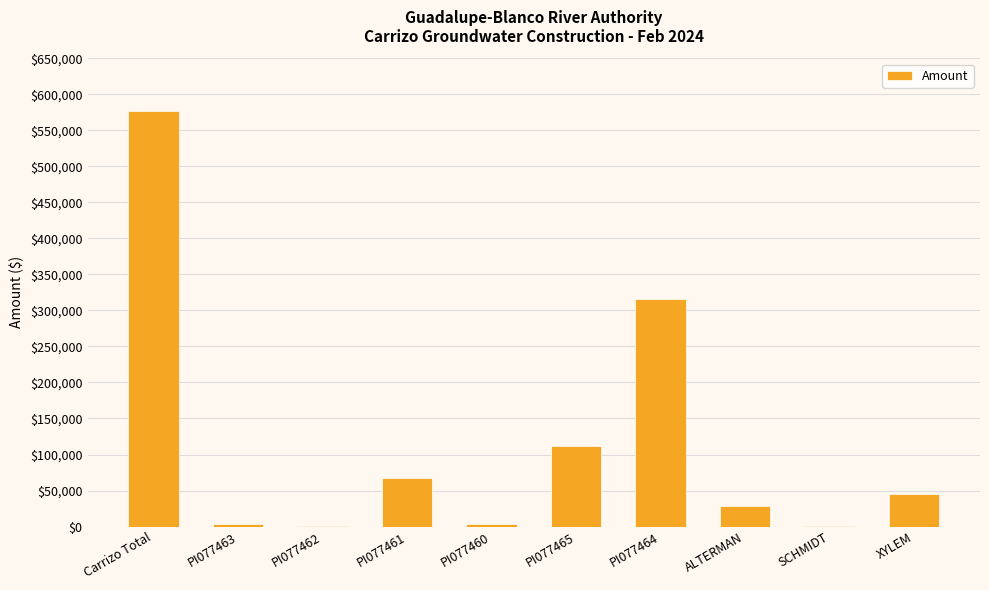

Which has a higher value, Carrizo Total or PI077464?

Carrizo Total